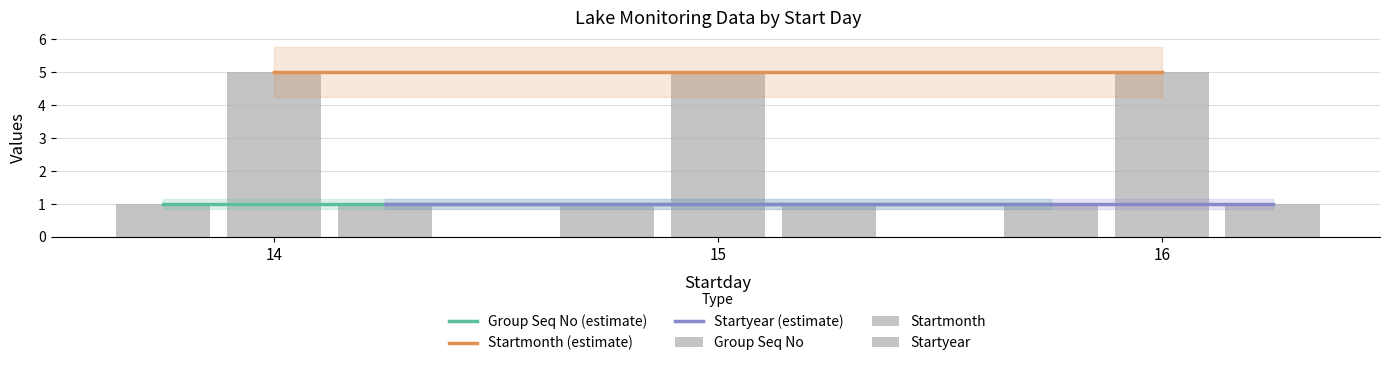

What is the maximum value for Startyear (estimate)?

1